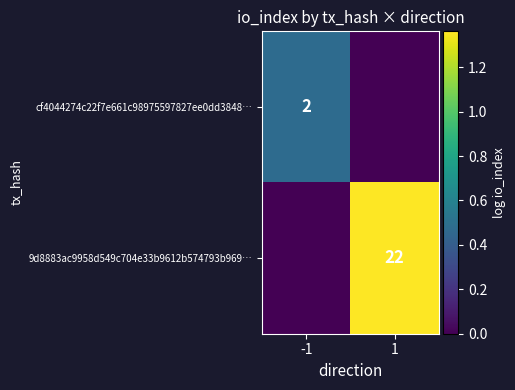

True or false: 9d8883ac9958d549c704e33b9612b574793b969… has a value of 22 at 1.

True